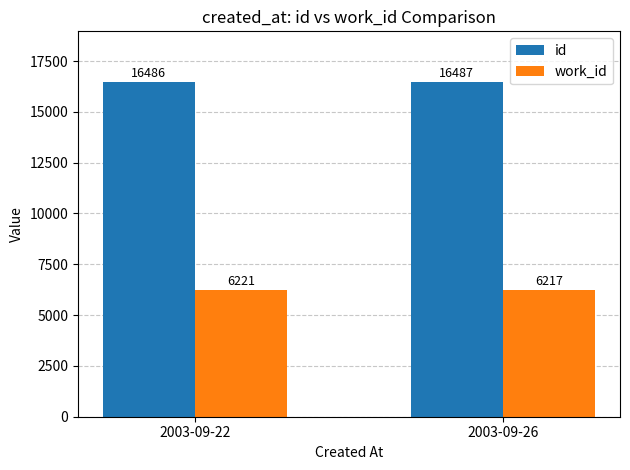

Does the chart contain any negative values?

No